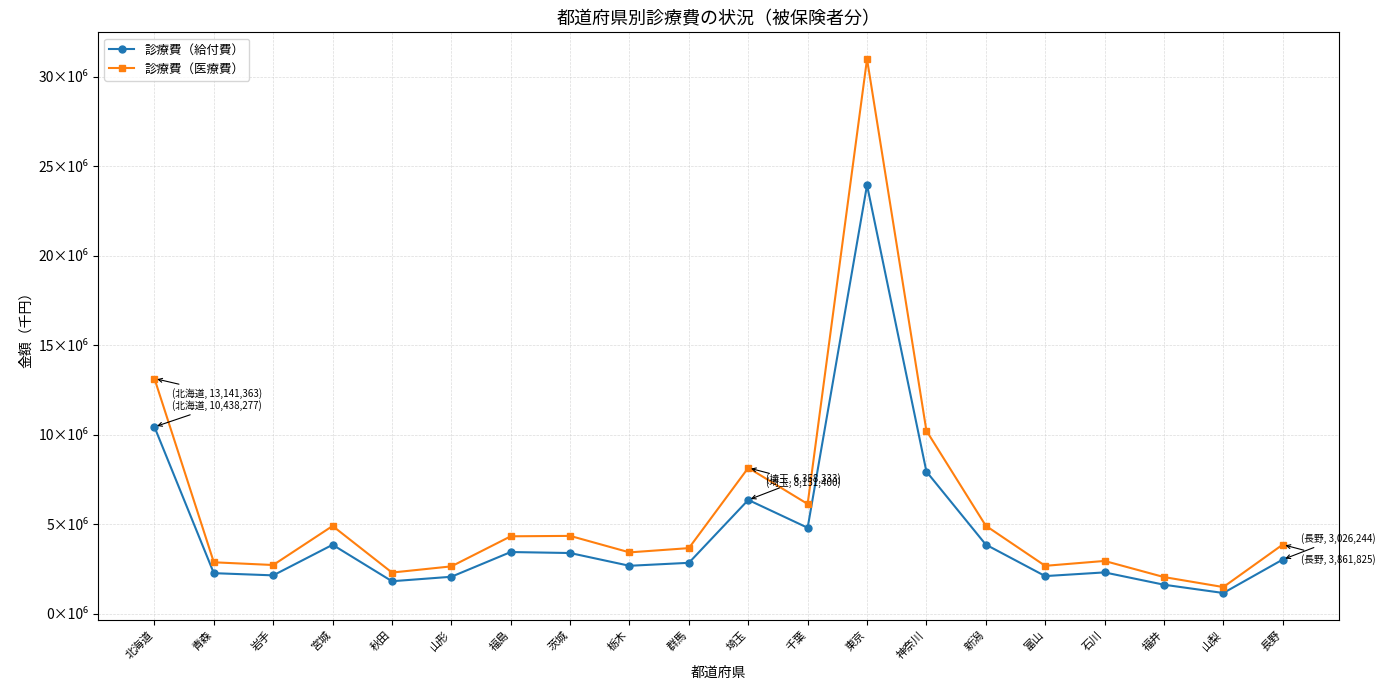

Between 北海道 and 千葉, which series saw the biggest shift?

診療費（医療費）